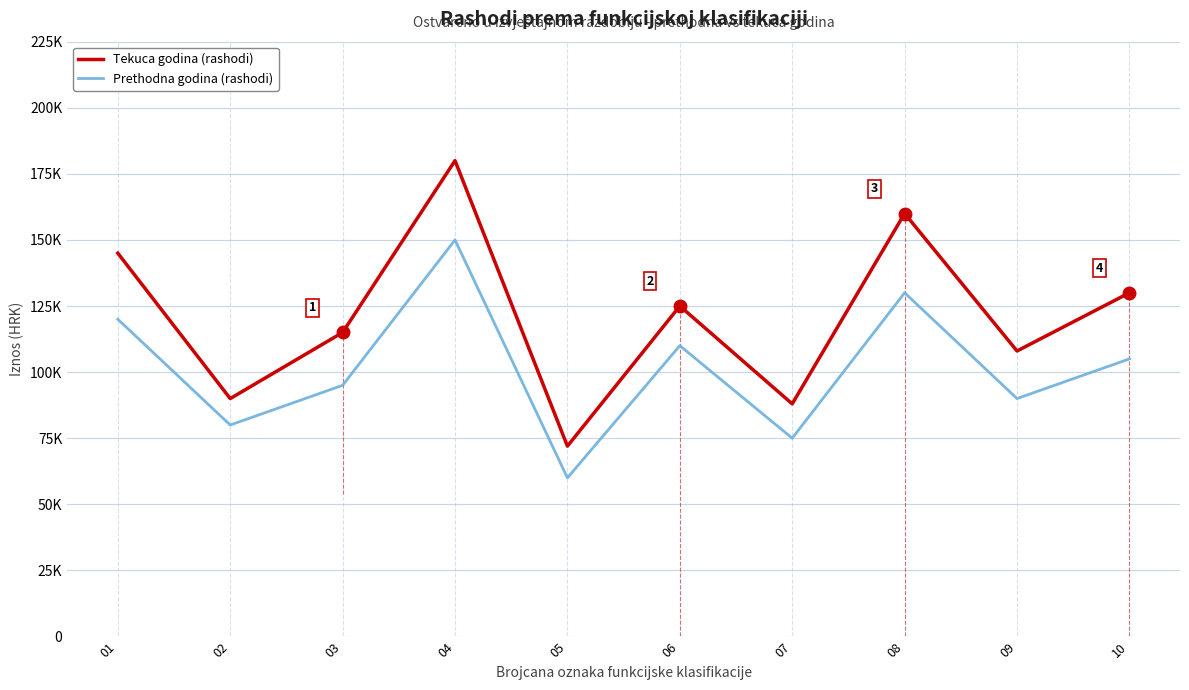

True or false: Tekuca godina has a value of 145000 at 01.

True